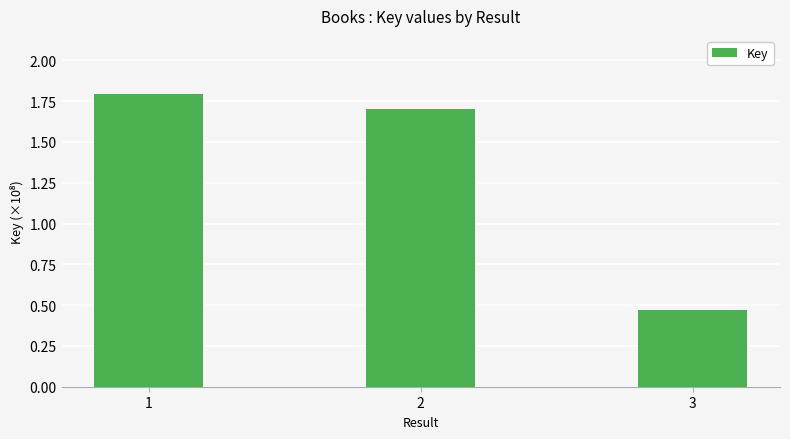

Which label corresponds to the smallest value in the chart?

3